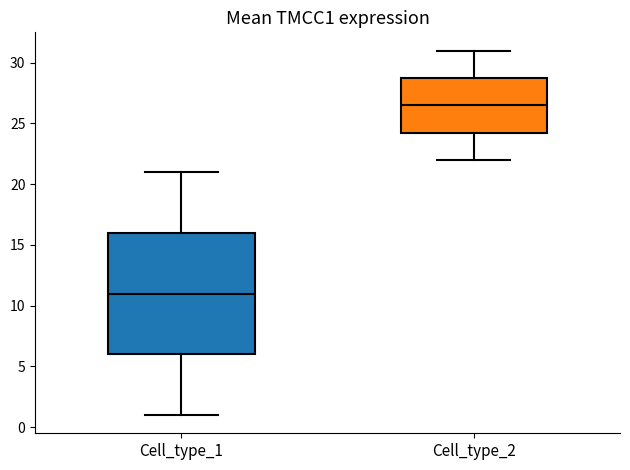

Reading left to right, transcribe this box plot: for each box, give where its median line is, the range the box spans, and where its two whiskers end, as read against the y-axis. The values are not printed on the chart, so give them approximately, as read against the axis.

Cell_type_1: median 11.0, box 6.0 to 16.0, whiskers 1.0 to 21.0
Cell_type_2: median 26.5, box 24.5 to 29.0, whiskers 22.0 to 31.0